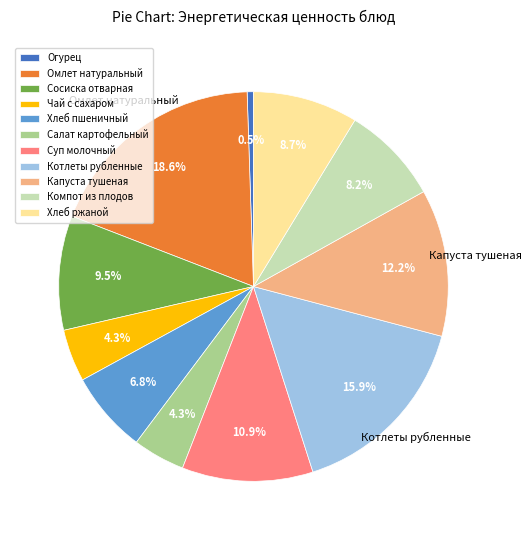

What is the ratio of the value at Капуста тушеная to the value at Сосиска отварная?

1.3